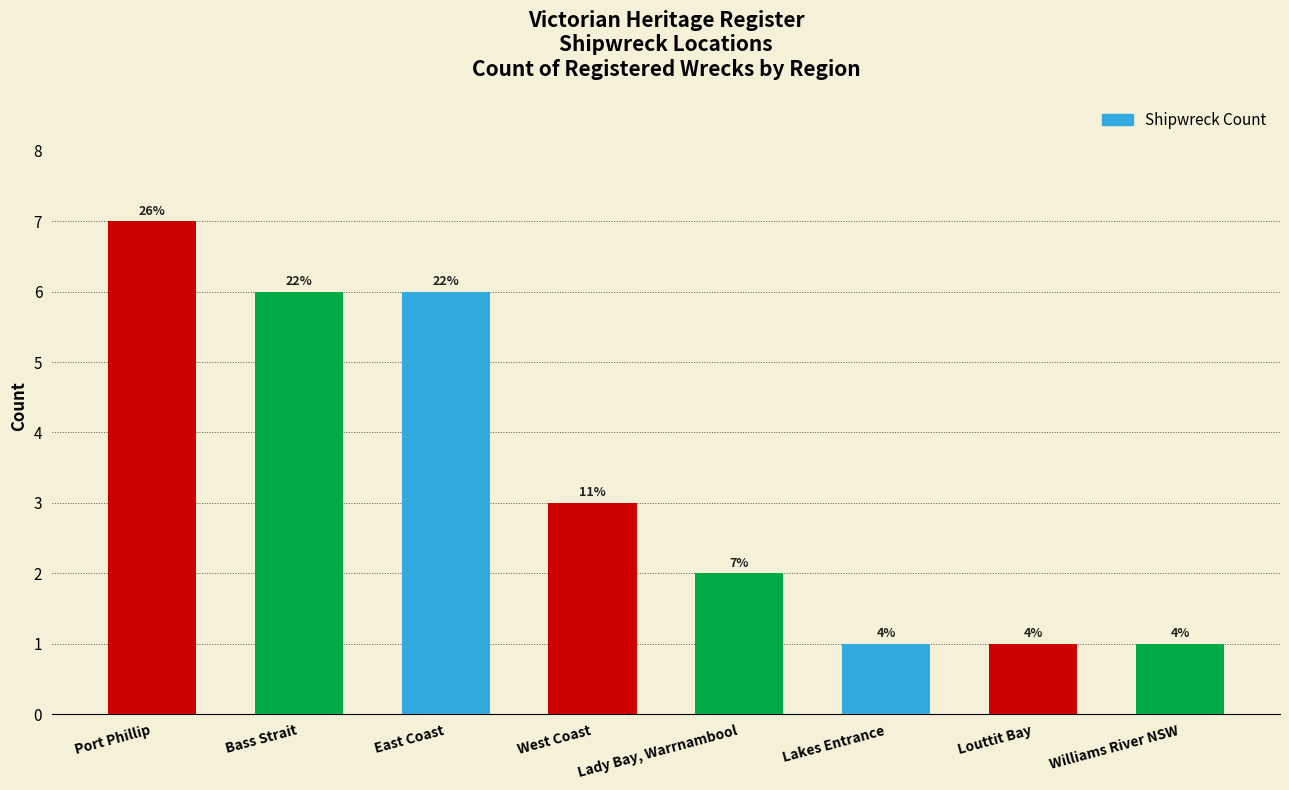

Which category has the lowest value across all series?

Lakes Entrance